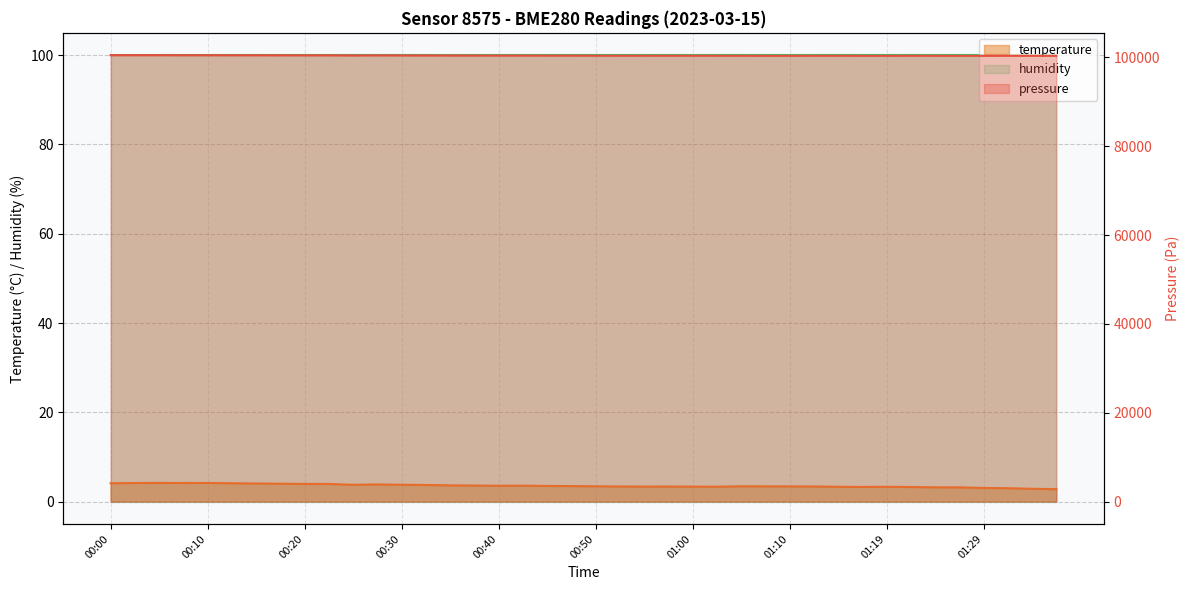

Which series changed the most between 00:18 and 00:35?

pressure